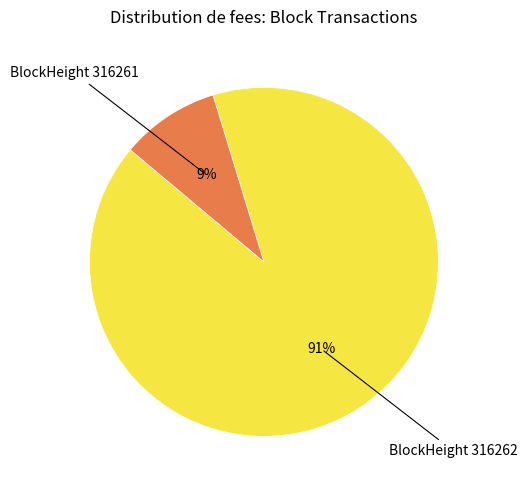

How many segments does this pie chart have?

2